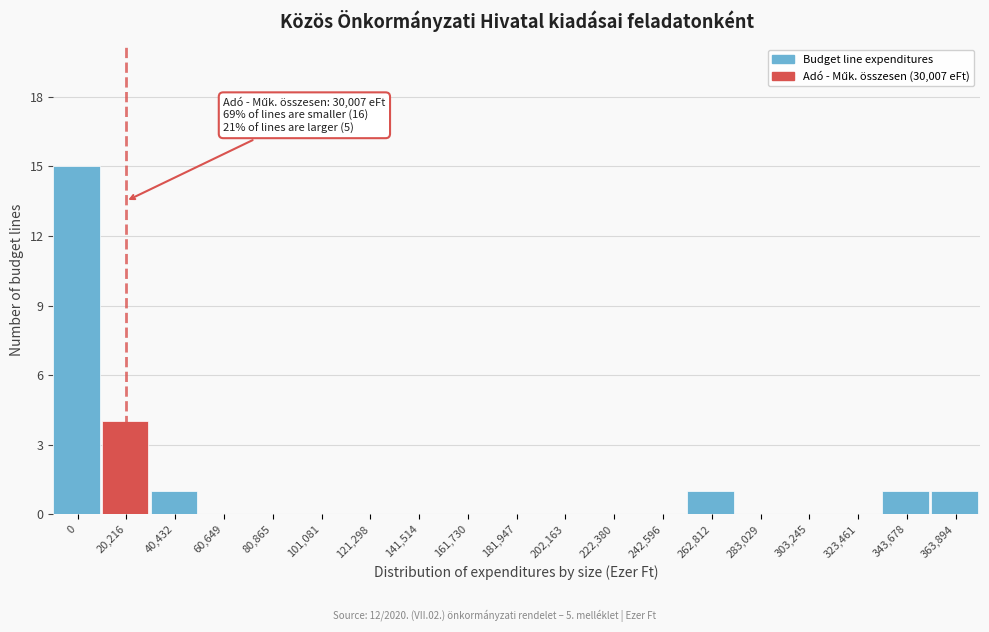

Reading right to left, what are all the values shown in this chart?

363,894=1	343,678=1	323,461=0	303,245=0	283,029=0	262,812=1	242,596=0	222,380=0	202,163=0	181,947=0	161,730=0	141,514=0	121,298=0	101,081=0	80,865=0	60,649=0	40,432=1	20,216=4	0=15